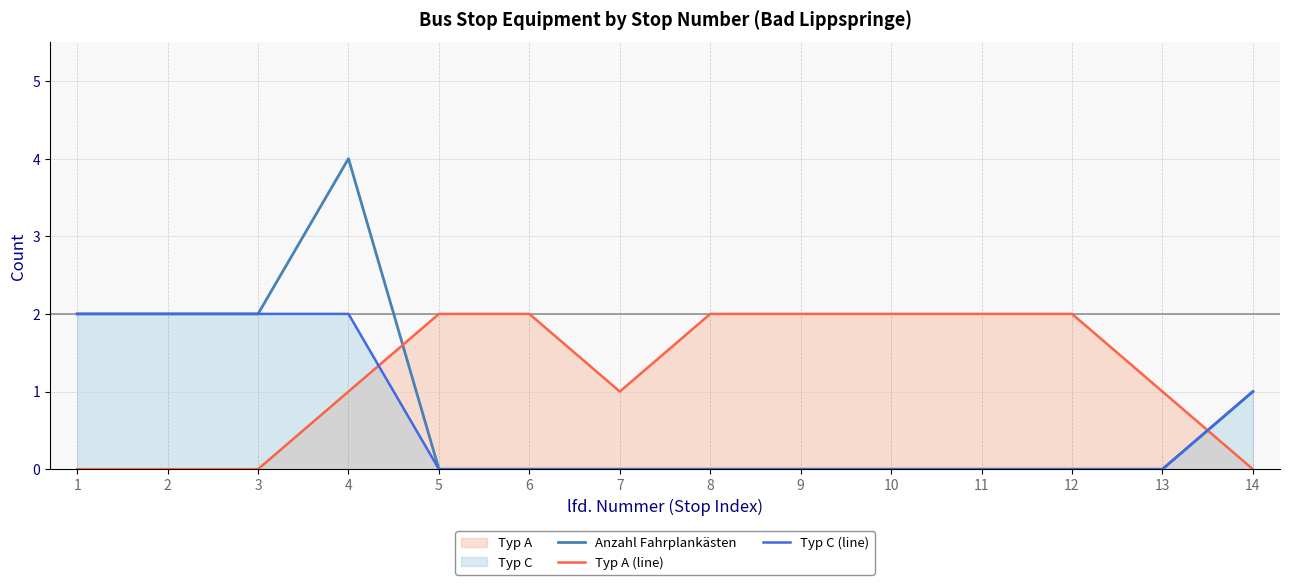

Count the number of data series in this chart.

3